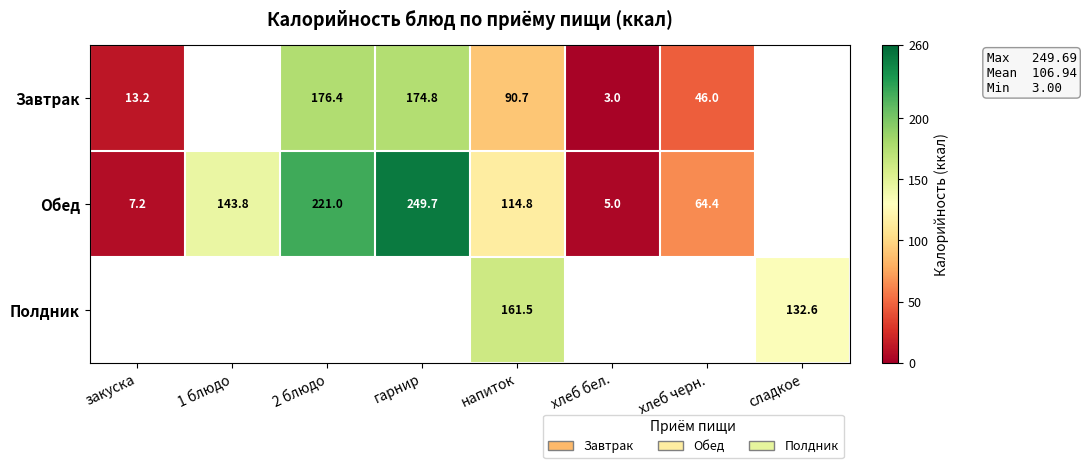

The Обед series shows 193.1 at 1 блюдо. True or false?

False